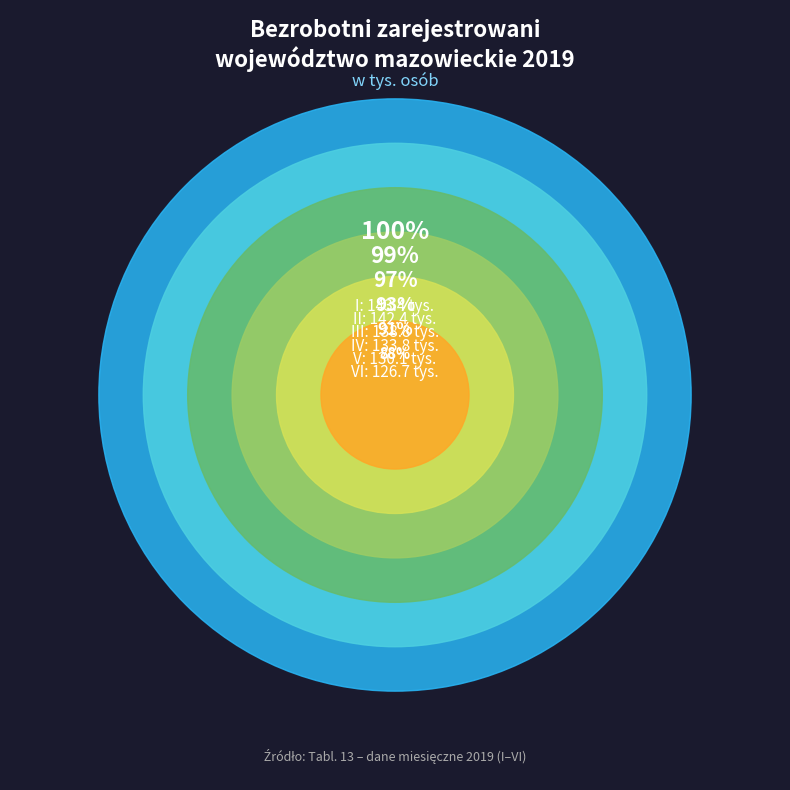

True or false: III accounts for 17% of the total.

True